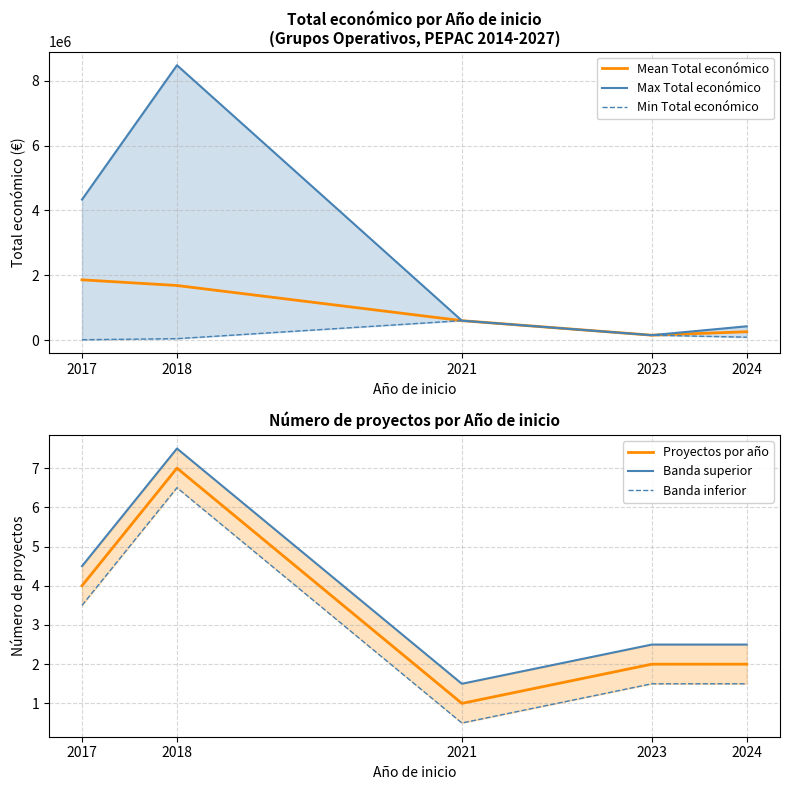

At 2017, list the series in order from largest to smallest.

Max Total económico, Mean Total económico, Min Total económico, Banda superior, Proyectos por año, Banda inferior